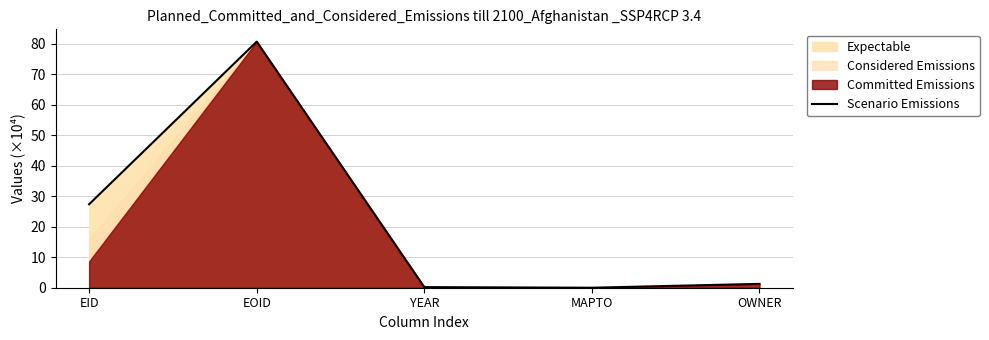

Which category has the highest value across all series?

EOID